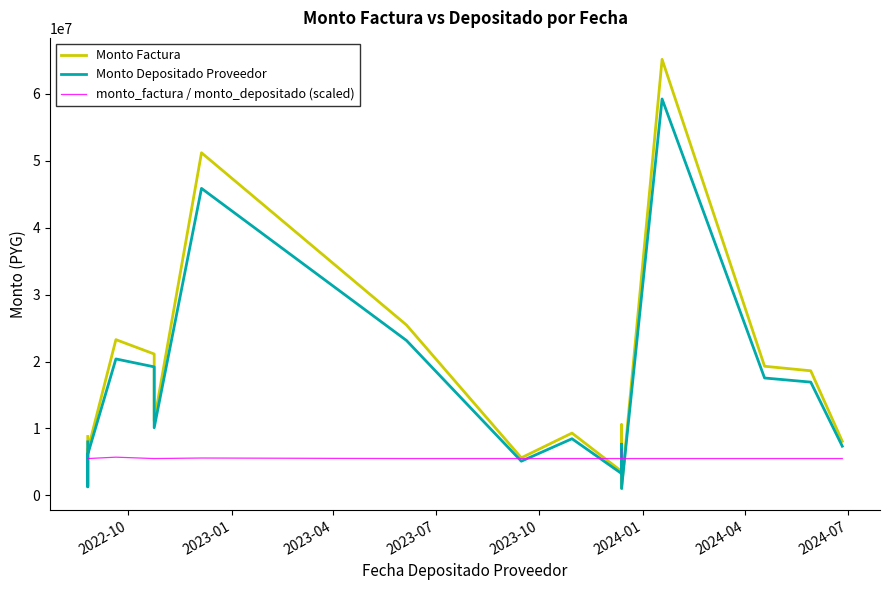

True or false: Monto Factura and Monto Depositado Proveedor intersect in this chart.

False